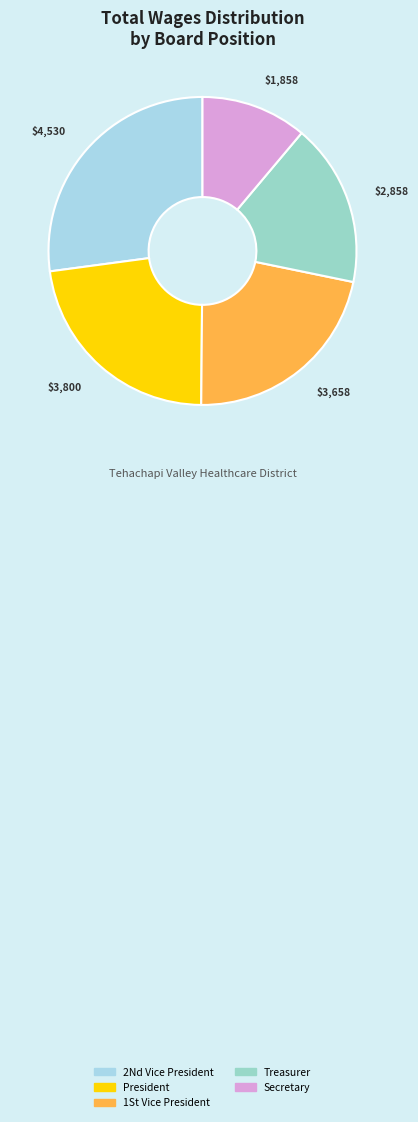

The Treasurer slice represents 17% of the pie. True or false?

True